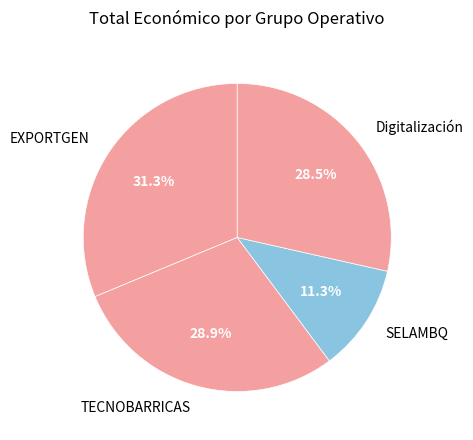

Combined, do SELAMBQ and TECNOBARRICAS account for over 50%?

No